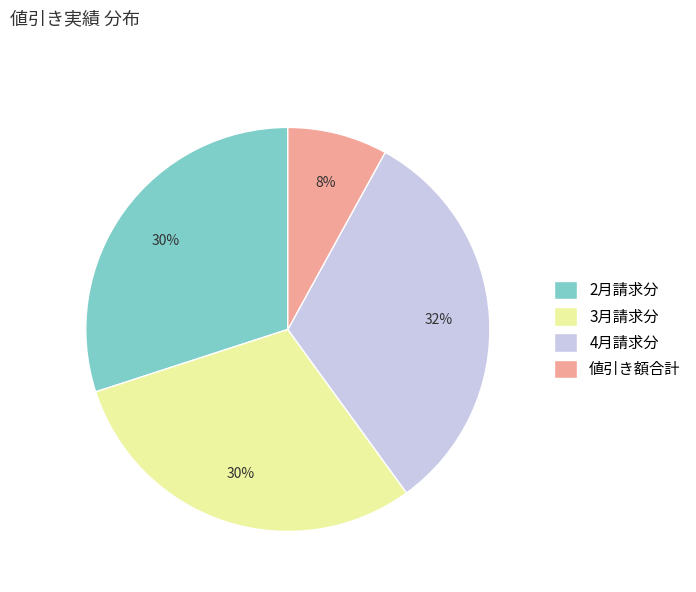

What is the ratio of the value at 2月請求分 to the value at 4月請求分?

0.9